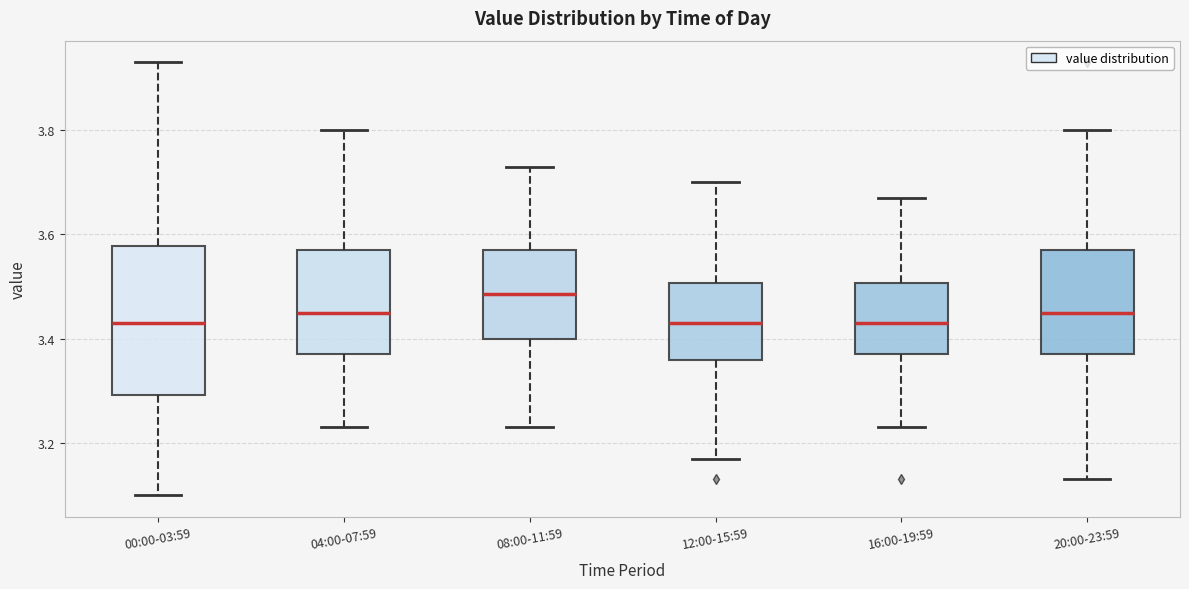

Reading left to right, read every box against the y-axis: the position of its median line, the range the box covers, and the ends of its whiskers. The values are not printed on the chart, so give them approximately, as read against the axis.

00:00-03:59: median 3.44, box 3.30 to 3.58, whiskers 3.10 to 3.94
04:00-07:59: median 3.46, box 3.38 to 3.58, whiskers 3.24 to 3.80
08:00-11:59: median 3.48, box 3.40 to 3.58, whiskers 3.24 to 3.74
12:00-15:59: median 3.44, box 3.36 to 3.50, whiskers 3.18 to 3.70
16:00-19:59: median 3.44, box 3.38 to 3.50, whiskers 3.24 to 3.68
20:00-23:59: median 3.46, box 3.38 to 3.58, whiskers 3.14 to 3.80